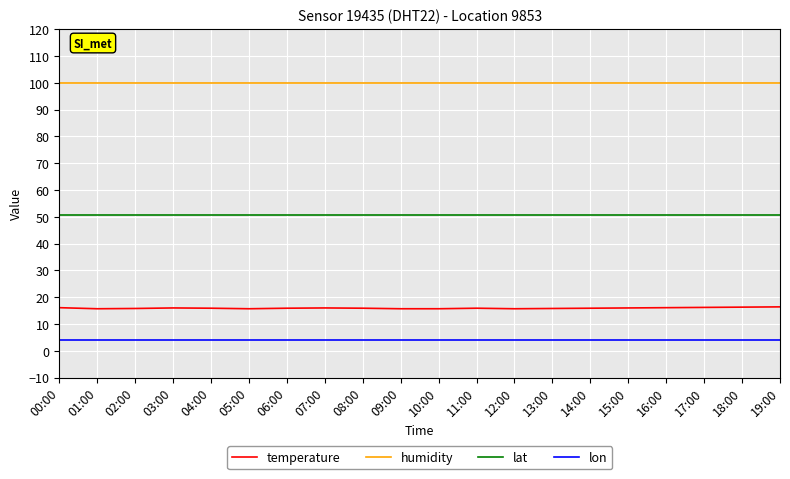

Is the value of temperature at 13:00 greater than the value of lat at 12:00?

No